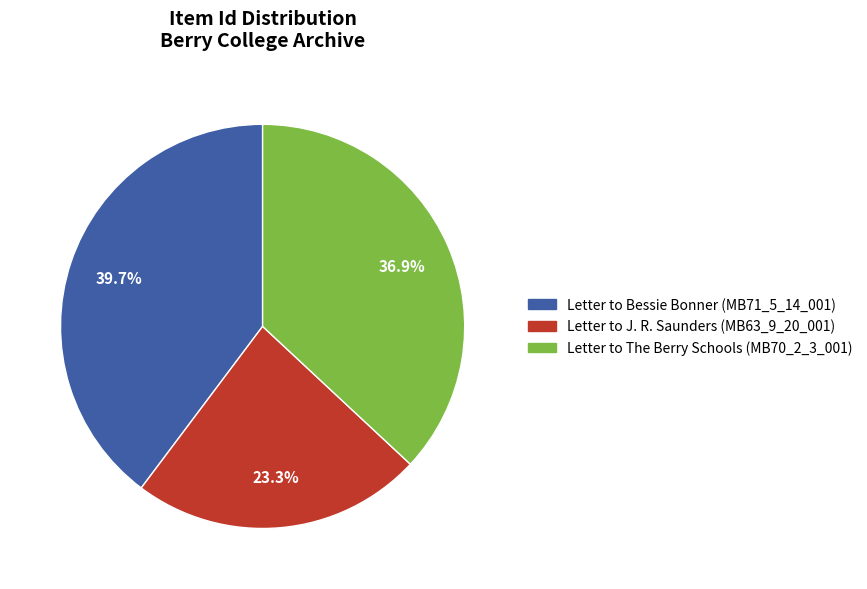

Is the sum of Letter to Bessie Bonner (MB71_5_14_001) and Letter to The Berry Schools (MB70_2_3_001) greater than half?

Yes